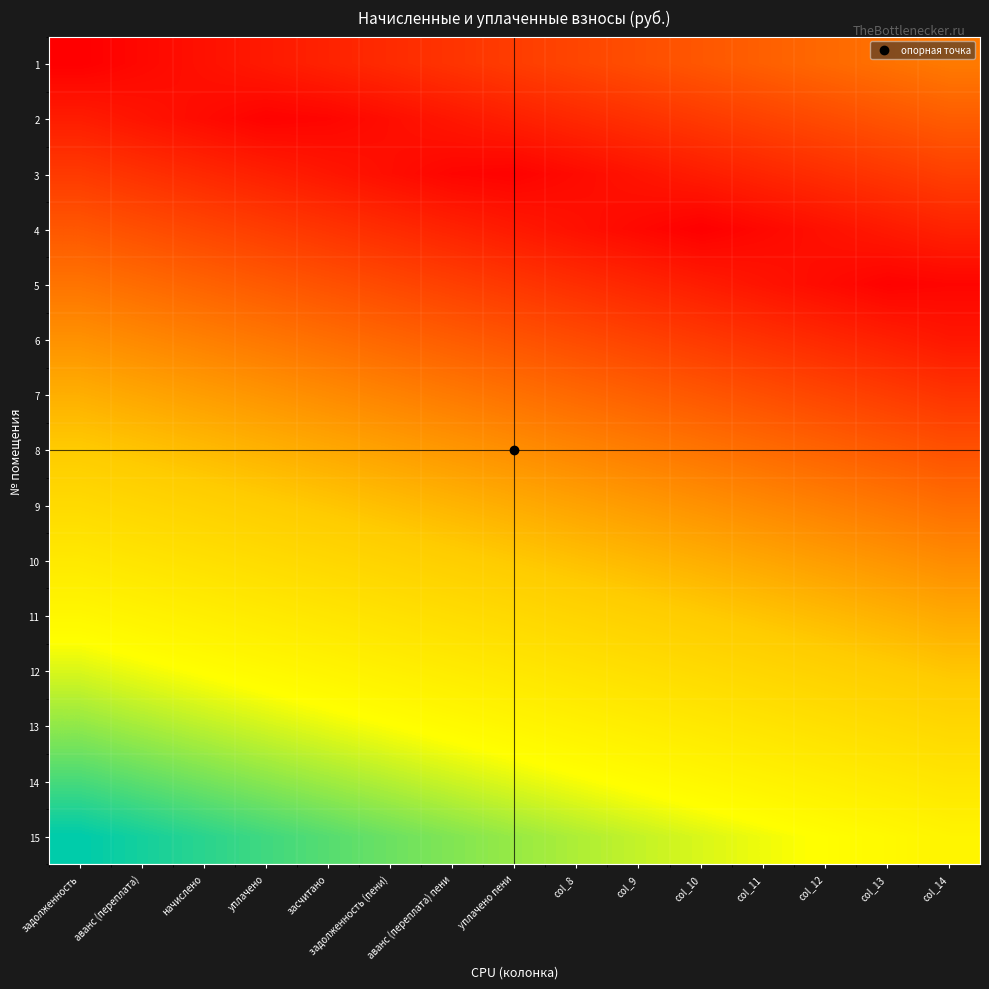

Reading right to left, list all the values displayed in this chart.

1: col_14=0.3	col_13=0.3	col_12=0.3	col_11=0.2	col_10=0.2	col_9=0.2	col_8=0.2	уплачено пени=0.1	аванс (переплата) пени=0.1	задолженность (пени)=0.1	засчитано=0.1	уплачено=0.1	начислено=0.0	аванс (переплата)=0.0	задолженность=0.0
2: col_14=0.2	col_13=0.2	col_12=0.2	col_11=0.2	col_10=0.1	col_9=0.1	col_8=0.1	уплачено пени=0.1	аванс (переплата) пени=0.1	задолженность (пени)=0.0	засчитано=0.0	уплачено=0.0	начислено=0.0	аванс (переплата)=0.1	задолженность=0.1
3: col_14=0.2	col_13=0.1	col_12=0.1	col_11=0.1	col_10=0.1	col_9=0.1	col_8=0.0	уплачено пени=0.0	аванс (переплата) пени=0.0	задолженность (пени)=0.0	засчитано=0.1	уплачено=0.1	начислено=0.1	аванс (переплата)=0.1	задолженность=0.1
4: col_14=0.1	col_13=0.1	col_12=0.0	col_11=0.0	col_10=0.0	col_9=0.0	col_8=0.0	уплачено пени=0.1	аванс (переплата) пени=0.1	задолженность (пени)=0.1	засчитано=0.1	уплачено=0.1	начислено=0.2	аванс (переплата)=0.2	задолженность=0.2
5: col_14=0.0	col_13=0.0	col_12=0.0	col_11=0.0	col_10=0.1	col_9=0.1	col_8=0.1	уплачено пени=0.1	аванс (переплата) пени=0.2	задолженность (пени)=0.2	засчитано=0.2	уплачено=0.2	начислено=0.2	аванс (переплата)=0.3	задолженность=0.3
6: col_14=0.1	col_13=0.1	col_12=0.1	col_11=0.1	col_10=0.1	col_9=0.2	col_8=0.2	уплачено пени=0.2	аванс (переплата) пени=0.2	задолженность (пени)=0.2	засчитано=0.3	уплачено=0.3	начислено=0.3	аванс (переплата)=0.3	задолженность=0.4
7: col_14=0.1	col_13=0.1	col_12=0.2	col_11=0.2	col_10=0.2	col_9=0.2	col_8=0.3	уплачено пени=0.3	аванс (переплата) пени=0.3	задолженность (пени)=0.3	засчитано=0.3	уплачено=0.4	начислено=0.4	аванс (переплата)=0.4	задолженность=0.4
8: col_14=0.2	col_13=0.2	col_12=0.2	col_11=0.3	col_10=0.3	col_9=0.3	col_8=0.3	уплачено пени=0.3	аванс (переплата) пени=0.4	задолженность (пени)=0.4	засчитано=0.4	уплачено=0.4	начислено=0.5	аванс (переплата)=0.5	задолженность=0.5
9: col_14=0.3	col_13=0.3	col_12=0.3	col_11=0.3	col_10=0.4	col_9=0.4	col_8=0.4	уплачено пени=0.4	аванс (переплата) пени=0.4	задолженность (пени)=0.5	засчитано=0.5	уплачено=0.5	начислено=0.5	аванс (переплата)=0.5	задолженность=0.6
10: col_14=0.3	col_13=0.4	col_12=0.4	col_11=0.4	col_10=0.4	col_9=0.5	col_8=0.5	уплачено пени=0.5	аванс (переплата) пени=0.5	задолженность (пени)=0.5	засчитано=0.6	уплачено=0.6	начислено=0.6	аванс (переплата)=0.6	задолженность=0.6
11: col_14=0.4	col_13=0.4	col_12=0.5	col_11=0.5	col_10=0.5	col_9=0.5	col_8=0.5	уплачено пени=0.6	аванс (переплата) пени=0.6	задолженность (пени)=0.6	засчитано=0.6	уплачено=0.7	начислено=0.7	аванс (переплата)=0.7	задолженность=0.7
12: col_14=0.5	col_13=0.5	col_12=0.5	col_11=0.6	col_10=0.6	col_9=0.6	col_8=0.6	уплачено пени=0.6	аванс (переплата) пени=0.7	задолженность (пени)=0.7	засчитано=0.7	уплачено=0.7	начислено=0.7	аванс (переплата)=0.8	задолженность=0.8
13: col_14=0.6	col_13=0.6	col_12=0.6	col_11=0.6	col_10=0.6	col_9=0.7	col_8=0.7	уплачено пени=0.7	аванс (переплата) пени=0.7	задолженность (пени)=0.8	засчитано=0.8	уплачено=0.8	начислено=0.8	аванс (переплата)=0.8	задолженность=0.9
14: col_14=0.6	col_13=0.7	col_12=0.7	col_11=0.7	col_10=0.7	col_9=0.7	col_8=0.8	уплачено пени=0.8	аванс (переплата) пени=0.8	задолженность (пени)=0.8	засчитано=0.8	уплачено=0.9	начислено=0.9	аванс (переплата)=0.9	задолженность=0.9
15: col_14=0.7	col_13=0.7	col_12=0.7	col_11=0.8	col_10=0.8	col_9=0.8	col_8=0.8	уплачено пени=0.8	аванс (переплата) пени=0.9	задолженность (пени)=0.9	засчитано=0.9	уплачено=0.9	начислено=1.0	аванс (переплата)=1.0	задолженность=1.0